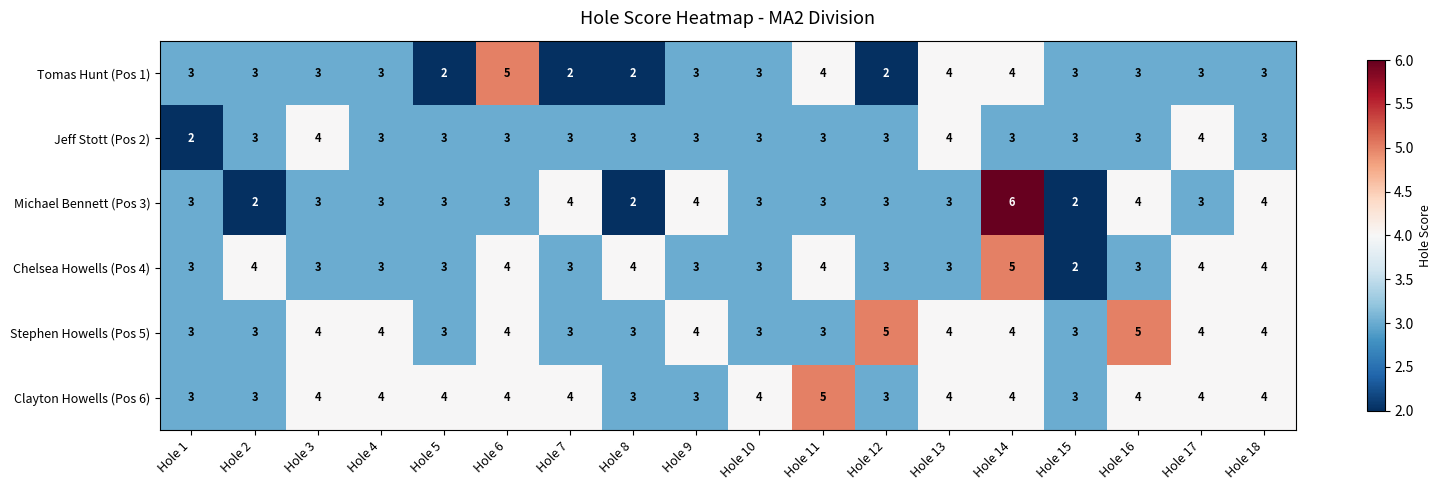

How many Chelsea Howells (Pos 4) values are between 3 and 4?

16